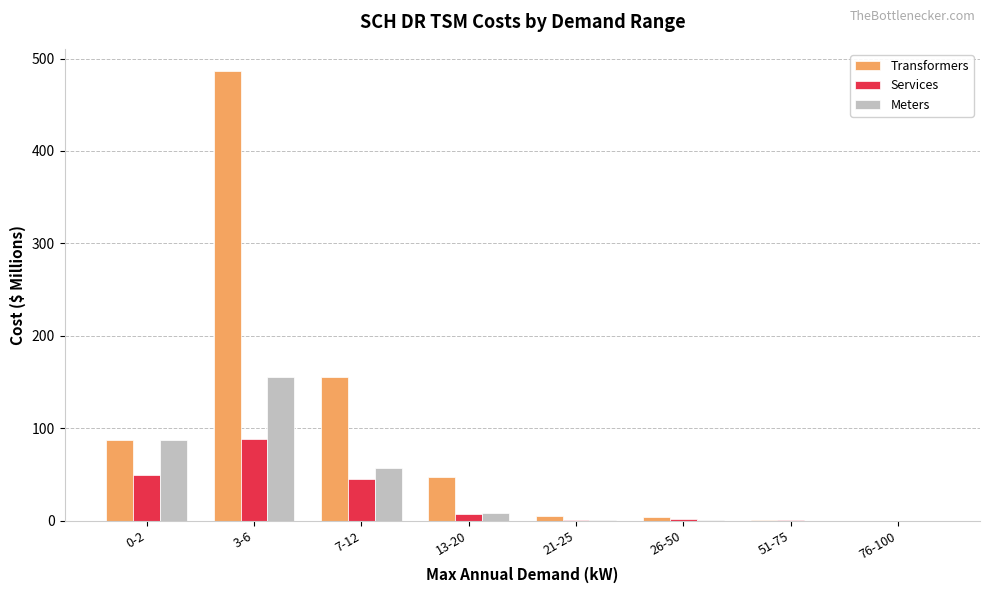

Is it true that Transformers equals 47.0 at 13-20?

True